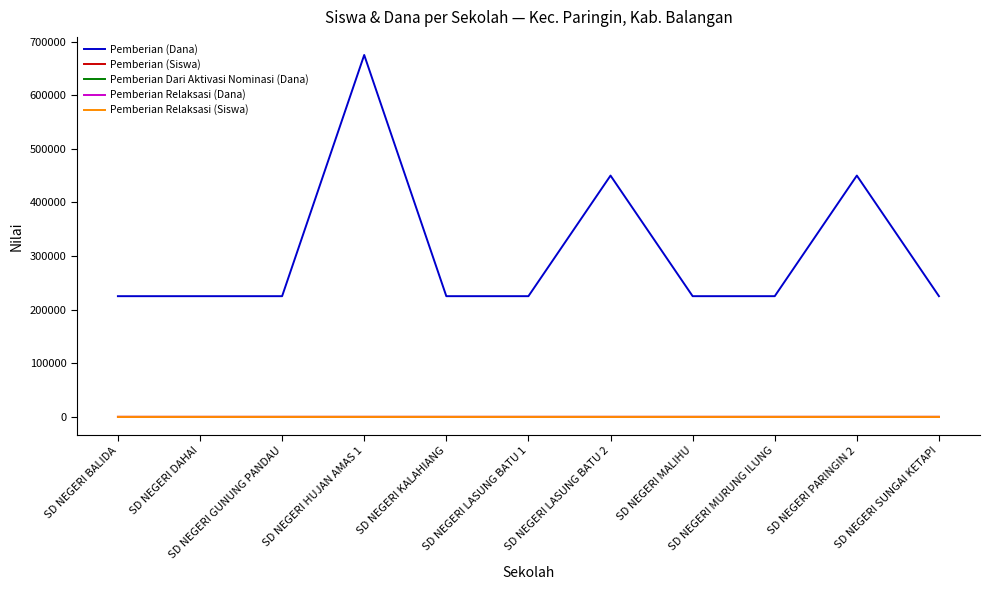

Does the chart display data point markers on the line(s)?

No